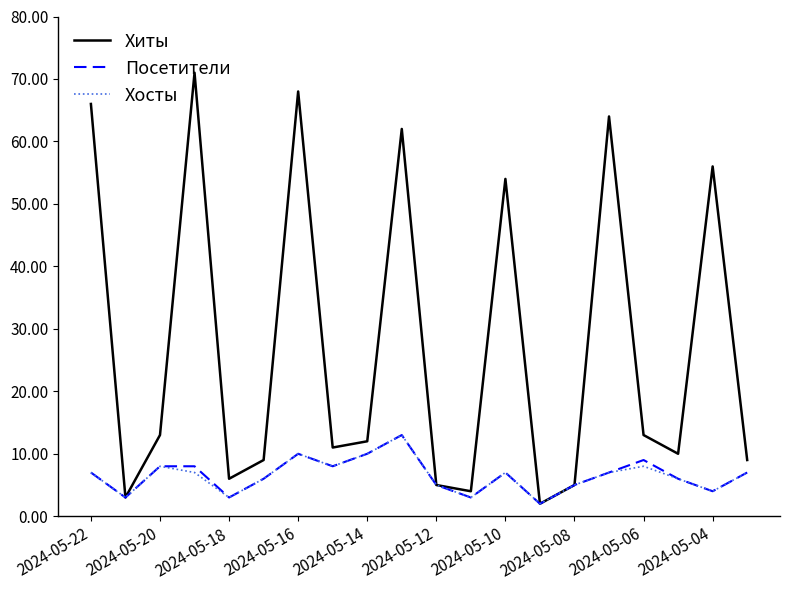

What is the smallest value displayed?

2